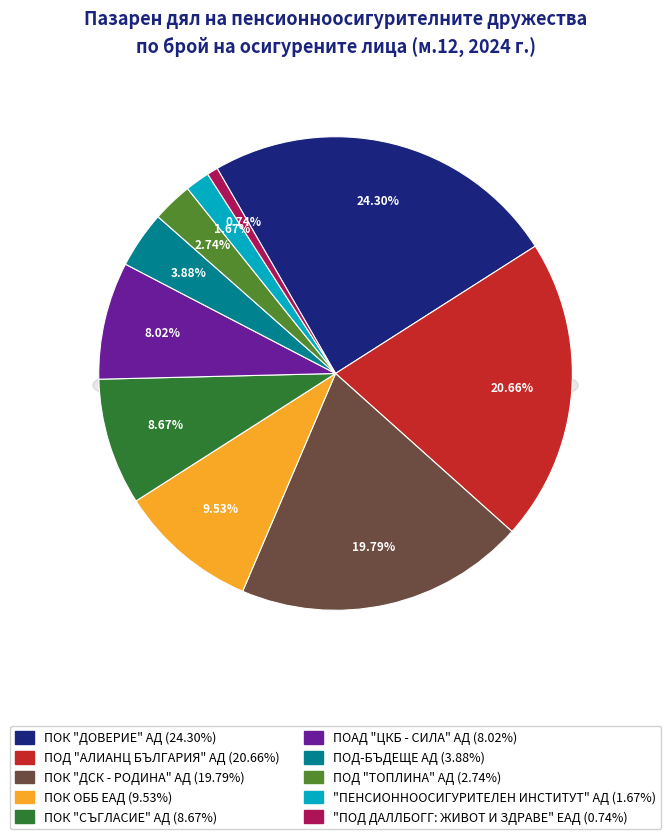

What is the change in value from ПОК "ДОВЕРИЕ" АД to ПОД "АЛИАНЦ БЪЛГАРИЯ" АД?

-3.6